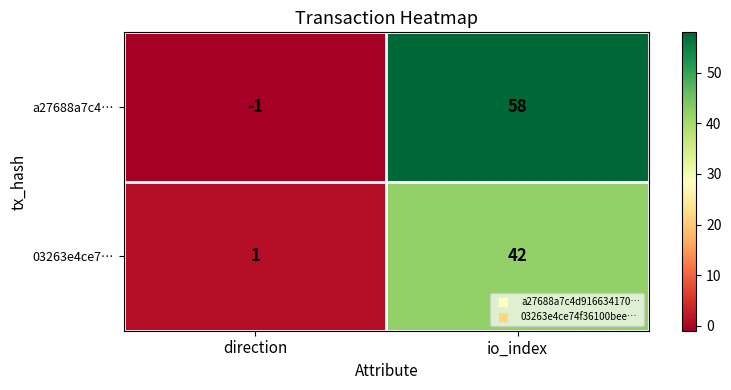

At which category is the sum across all series the highest?

io_index